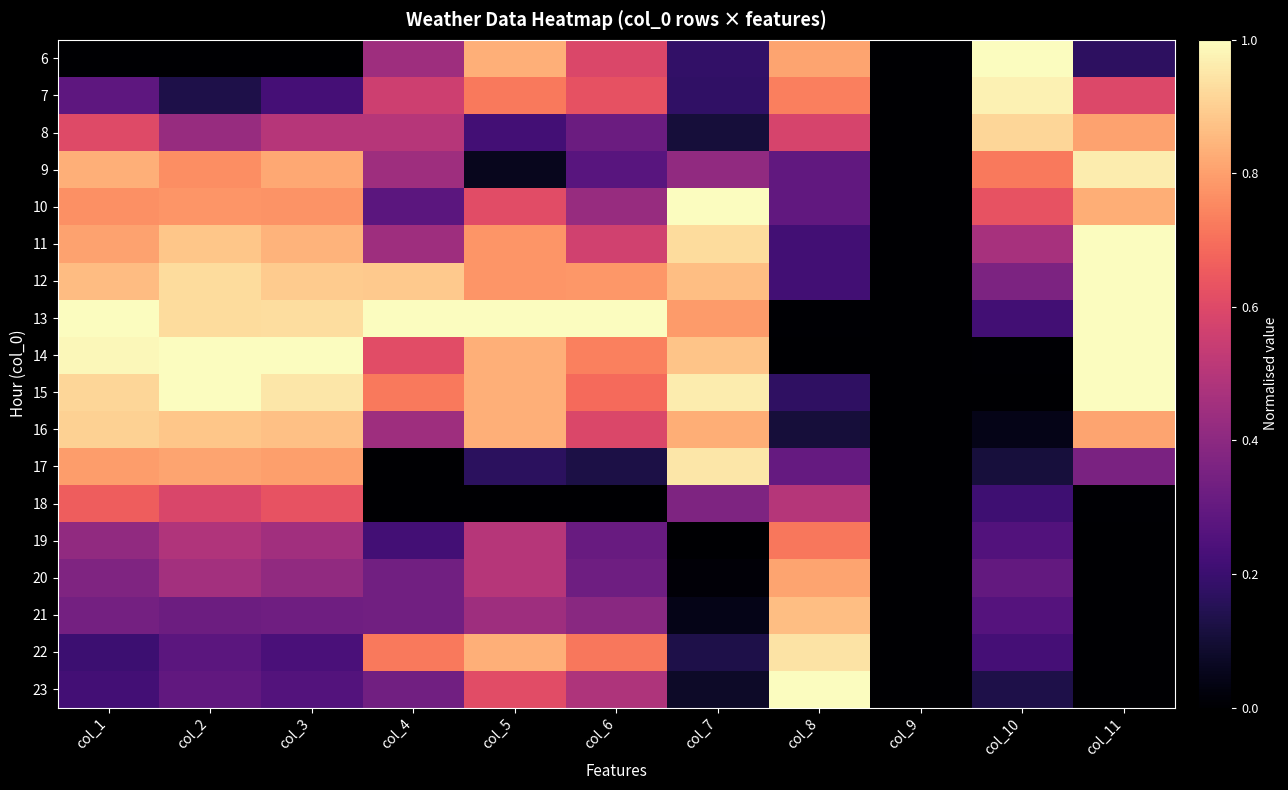

Which series changed the most between col_1 and col_9?

13